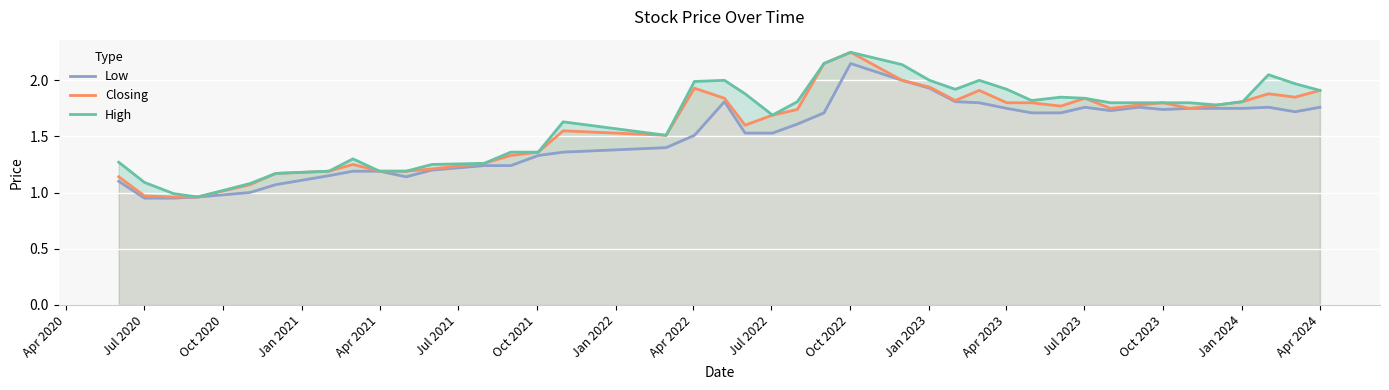

Reading left to right, what are all the values shown in this chart?

Low: 1.1	0.9	0.9	1.0	1.0	1.1	1.1	1.2	1.2	1.1	1.2	1.2	1.2	1.3	1.4	1.4	1.5	1.8	1.5	1.5	1.6	1.7	2.1	2.0	1.9	1.8	1.8	1.8	1.7	1.7	1.8	1.7	1.8	1.7	1.8	1.8	1.8	1.8	1.7	1.8
Closing: 1.1	1.0	1.0	1.0	1.1	1.2	1.2	1.2	1.2	1.2	1.2	1.3	1.3	1.4	1.6	1.5	1.9	1.8	1.6	1.7	1.7	2.1	2.2	2.0	1.9	1.8	1.9	1.8	1.8	1.8	1.8	1.8	1.8	1.8	1.8	1.8	1.8	1.9	1.9	1.9
High: 1.3	1.1	1.0	1.0	1.1	1.2	1.2	1.3	1.2	1.2	1.2	1.3	1.4	1.4	1.6	1.5	2.0	2.0	1.9	1.7	1.8	2.1	2.2	2.1	2.0	1.9	2.0	1.9	1.8	1.9	1.8	1.8	1.8	1.8	1.8	1.8	1.8	2.0	2.0	1.9